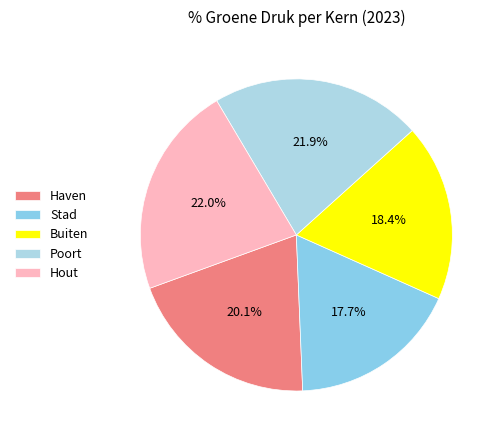

To the nearest percent, what portion does Hout represent?

22%